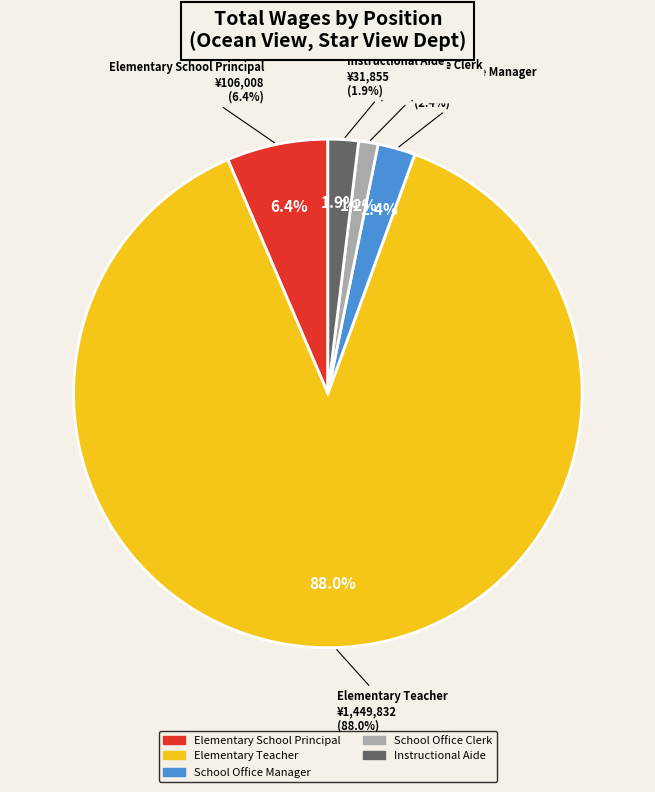

What is the smallest slice in the pie chart?

School Office Clerk